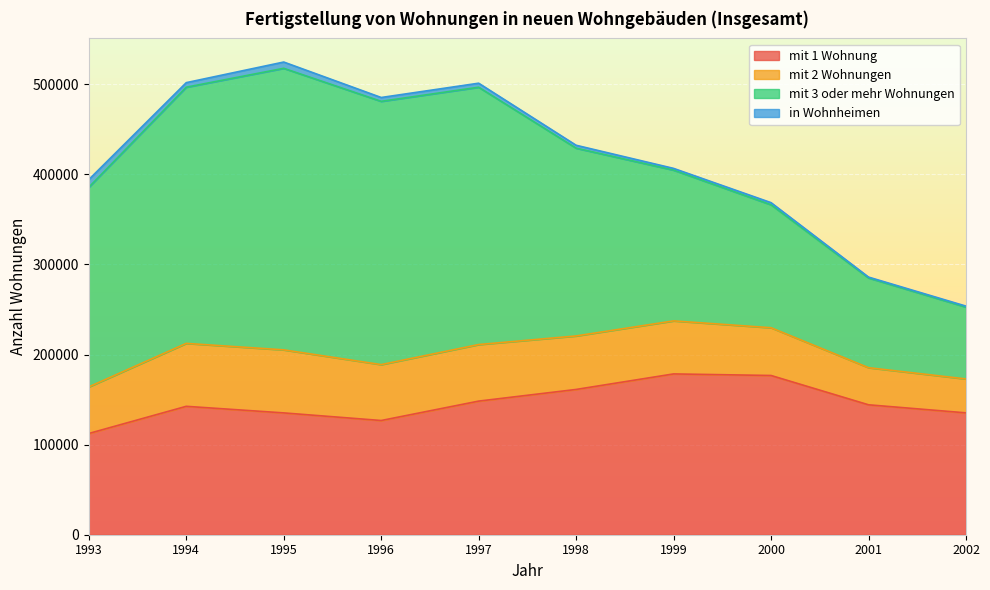

The mit 1 Wohnung series shows 44282 at 2002. True or false?

False